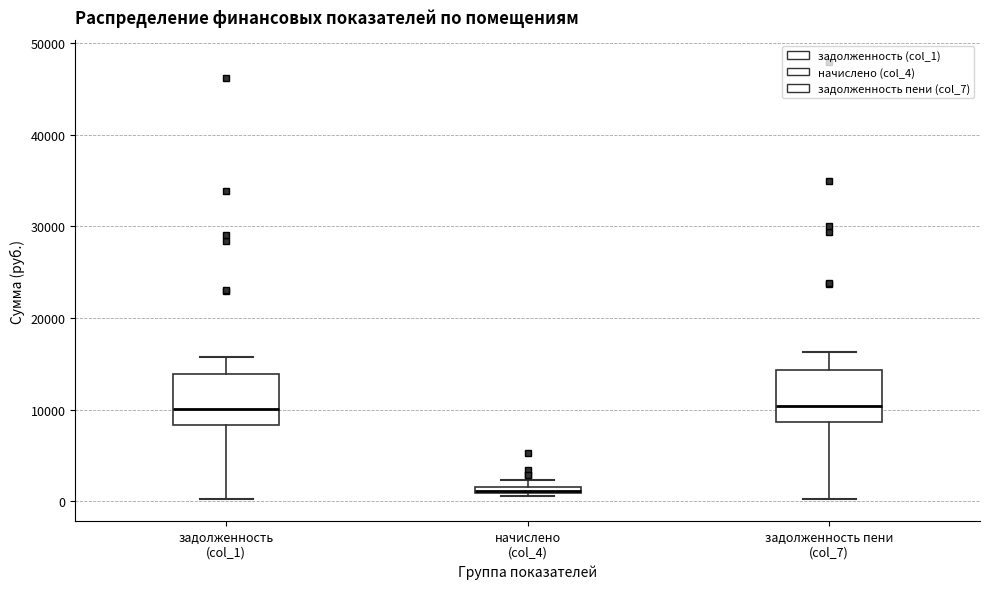

Where is the lower edge of the box for задолженность (col_1) on the y-axis? The values are not printed on the chart, so give them approximately, as read against the axis.

8000